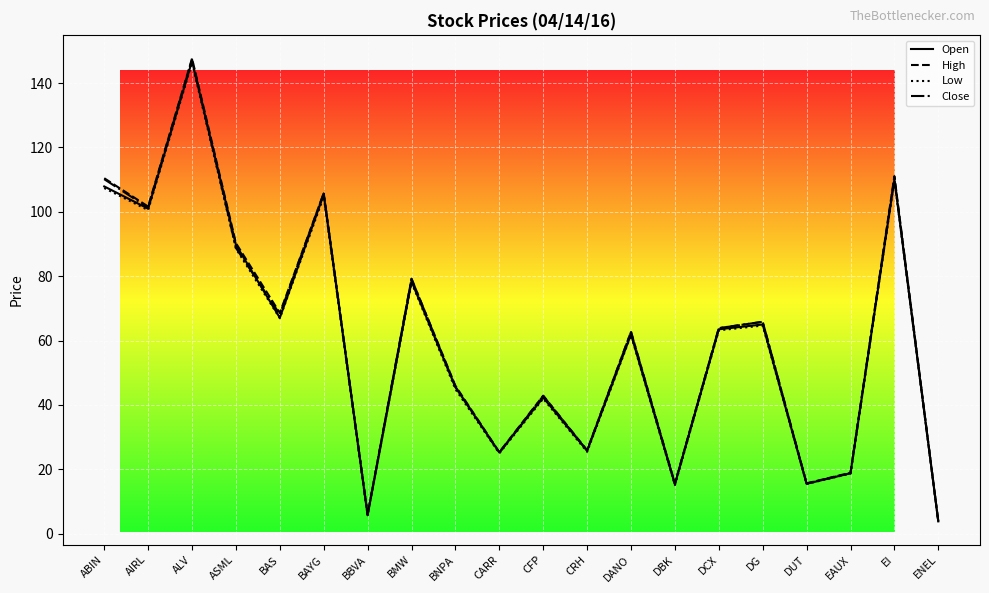

What position from the right is DUT?

4